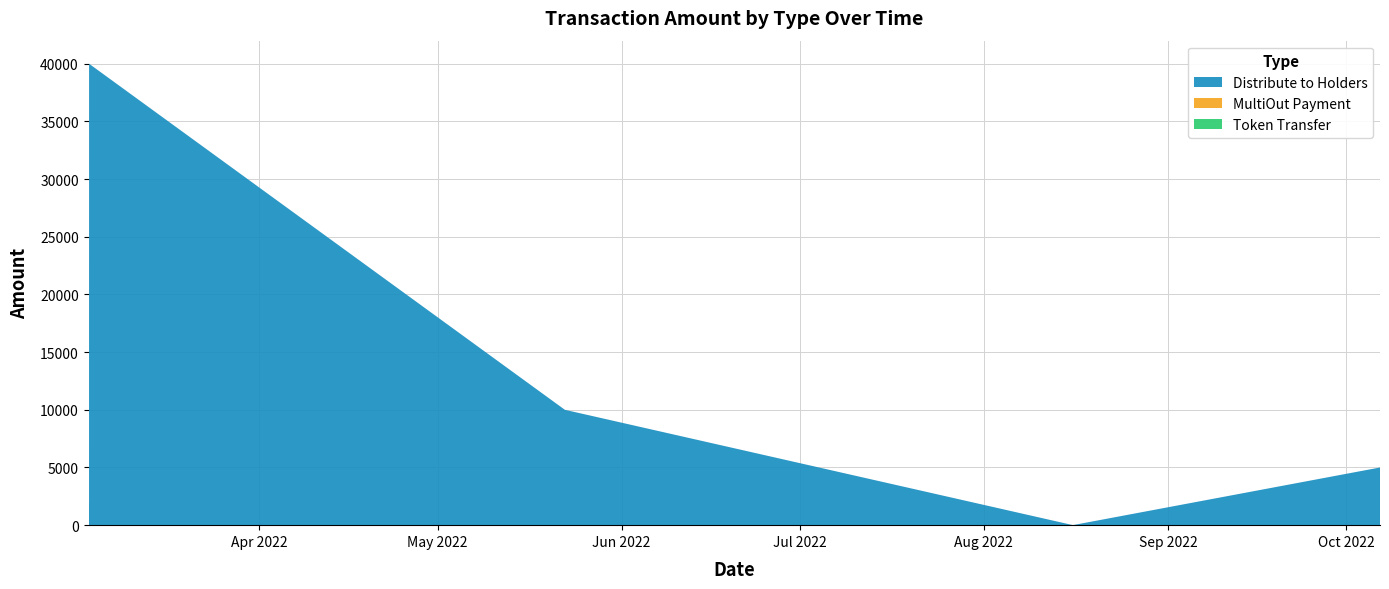

Does the chart have visible grid lines?

Yes